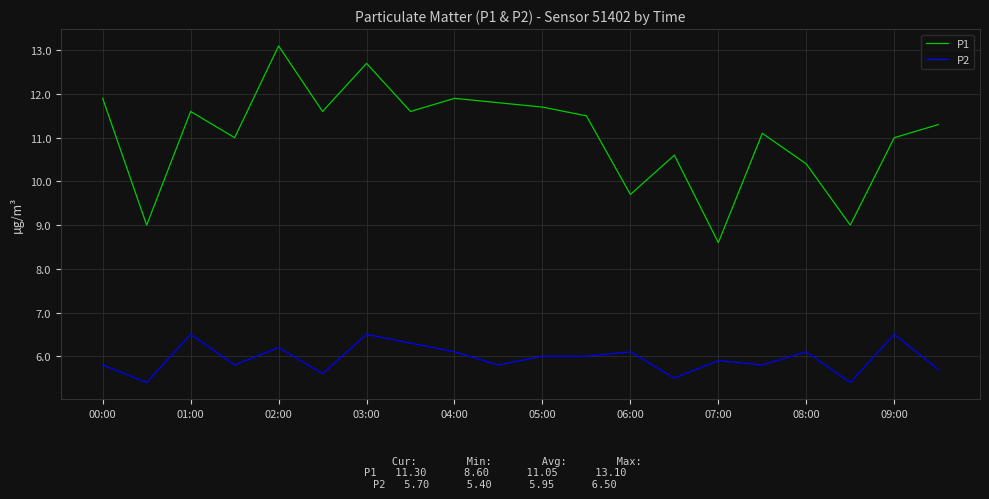

What is the greatest value displayed?

13.1